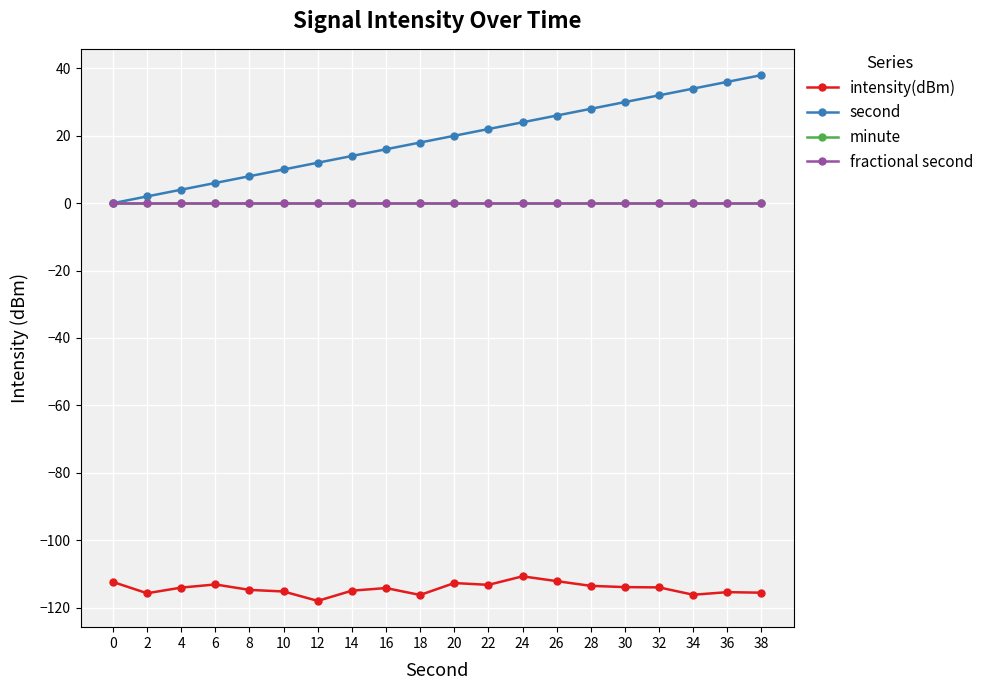

Which series has the largest range (max minus min)?

second